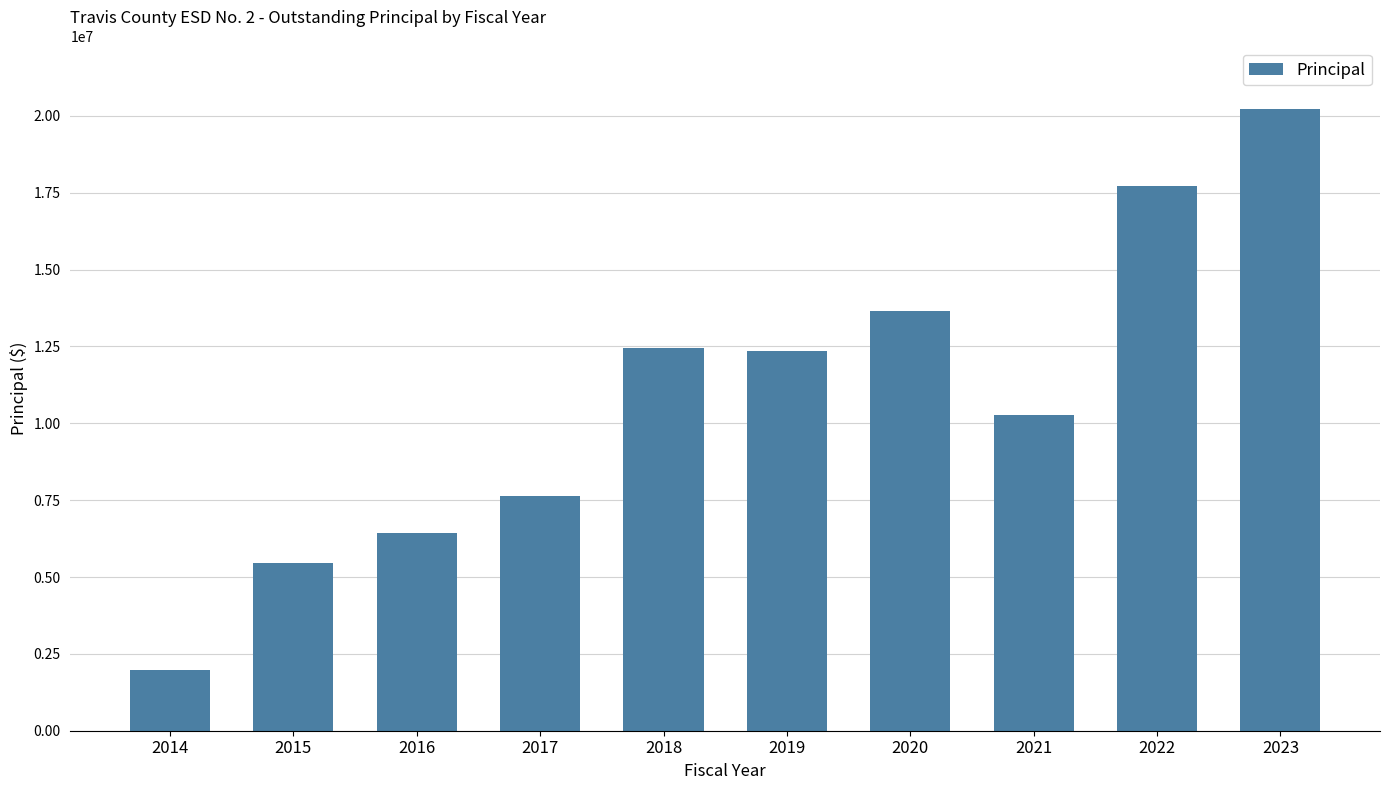

Which label corresponds to the largest value in the chart?

2023